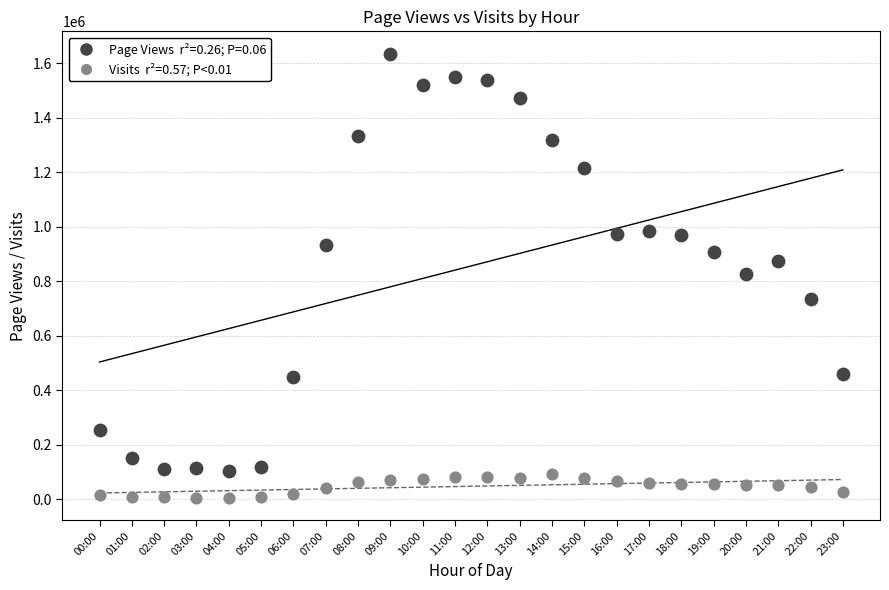

Across all data points, what is the range of Y values (max minus min)?

1631463